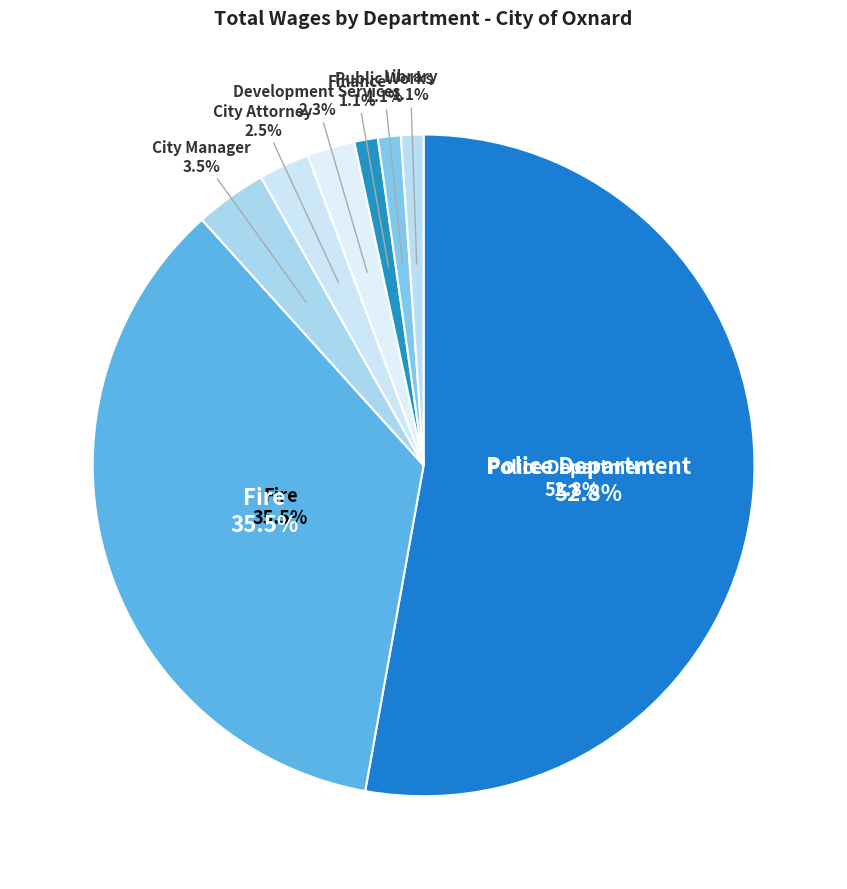

Rank the categories by value from highest to lowest.

Police Department, Fire, City Manager, City Attorney, Development Services, Finance, Public Works, Library